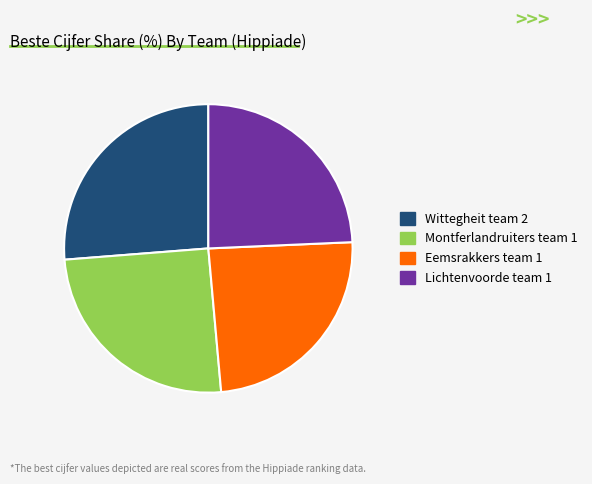

Is there any slice that represents more than half of the pie?

No